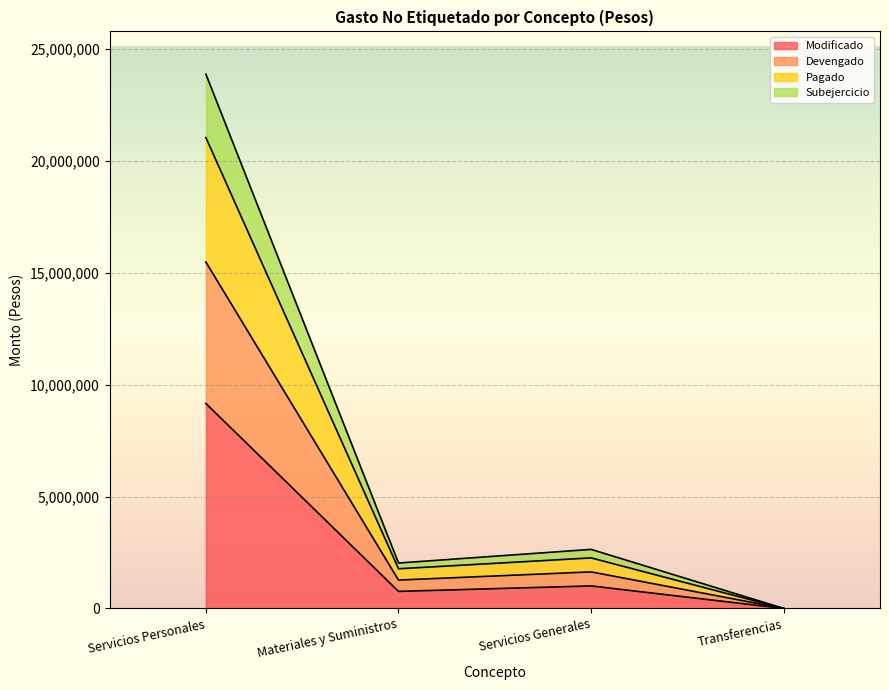

Which category has the lowest value in the Modificado series?

Transferencias